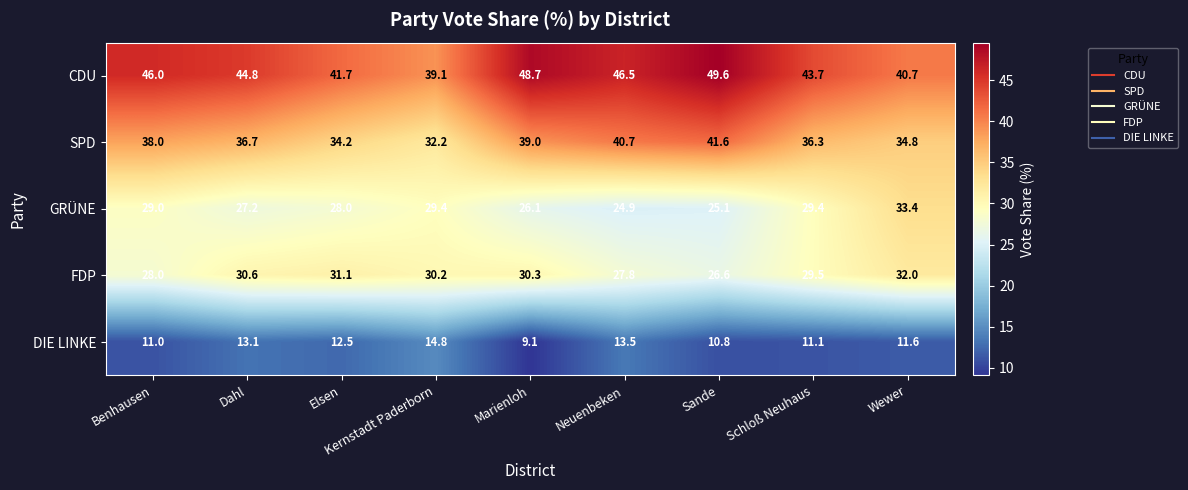

What is the difference between the maximum and second lowest values in the DIE LINKE series?

4.0